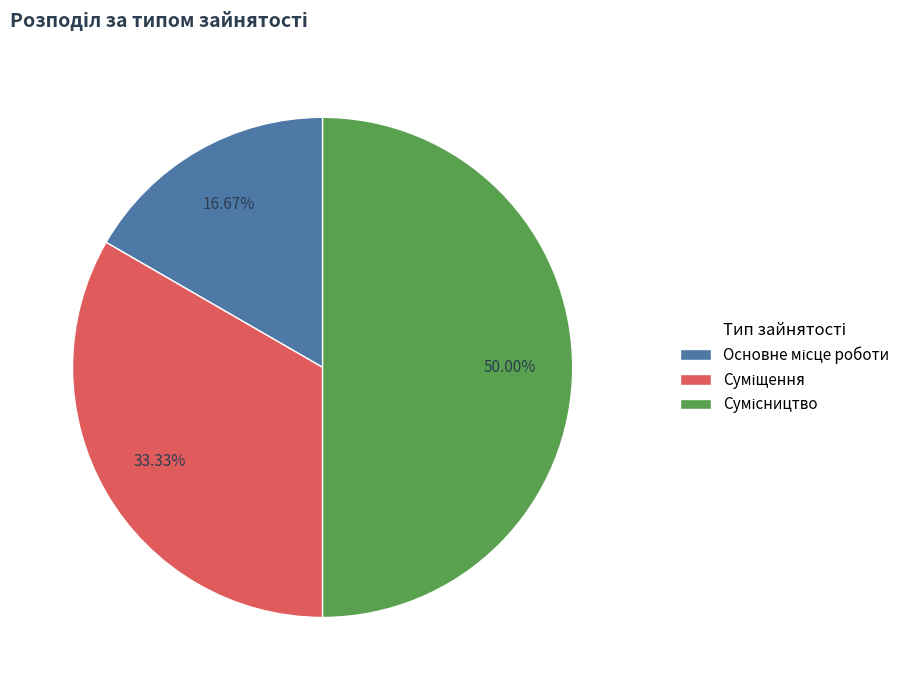

To the nearest percent, what is the average slice percentage?

33%